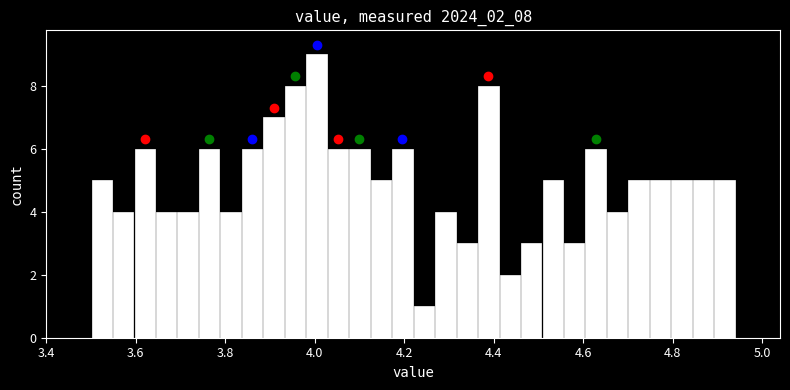

Around what value on the x-axis is the tallest bar? Give the approximate position of its centre, as read against the axis.

4.00